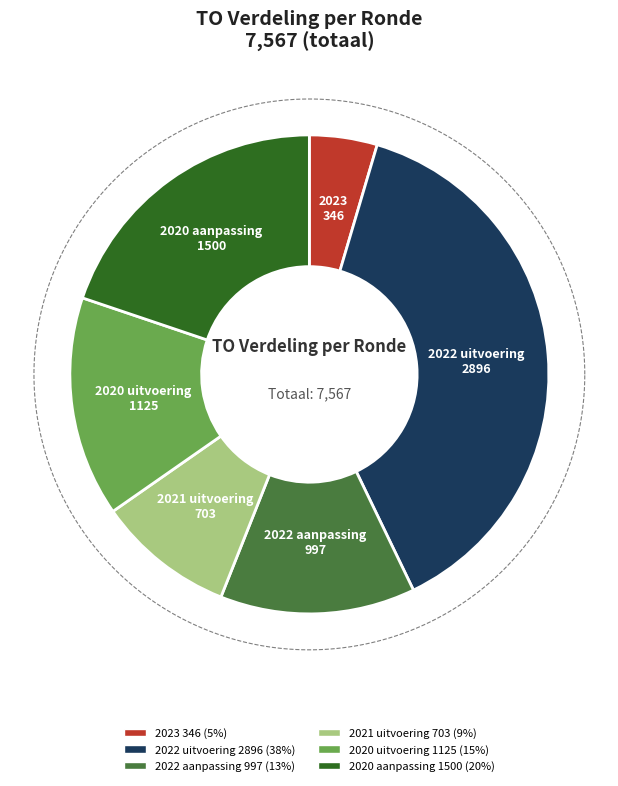

Which slice is the largest?

2022 uitvoering (2896)